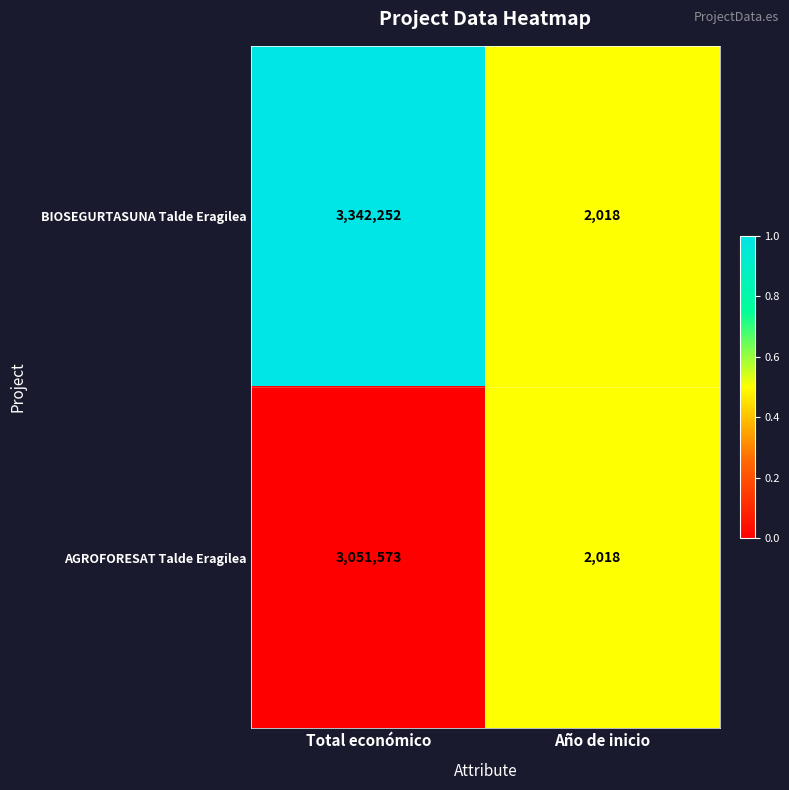

Reading left to right, transcribe all the data shown in this chart.

BIOSEGURTASUNA Talde Eragilea: Total económico=3342252	Año de inicio=2018
AGROFORESAT Talde Eragilea: Total económico=3051573	Año de inicio=2018